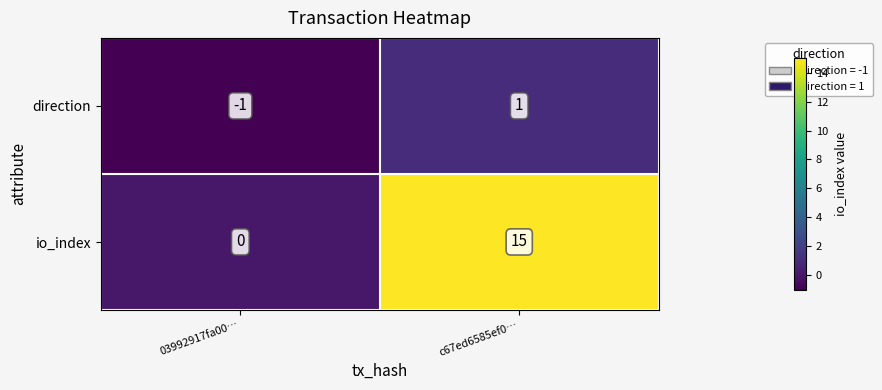

What is the sum of all io_index values?

15